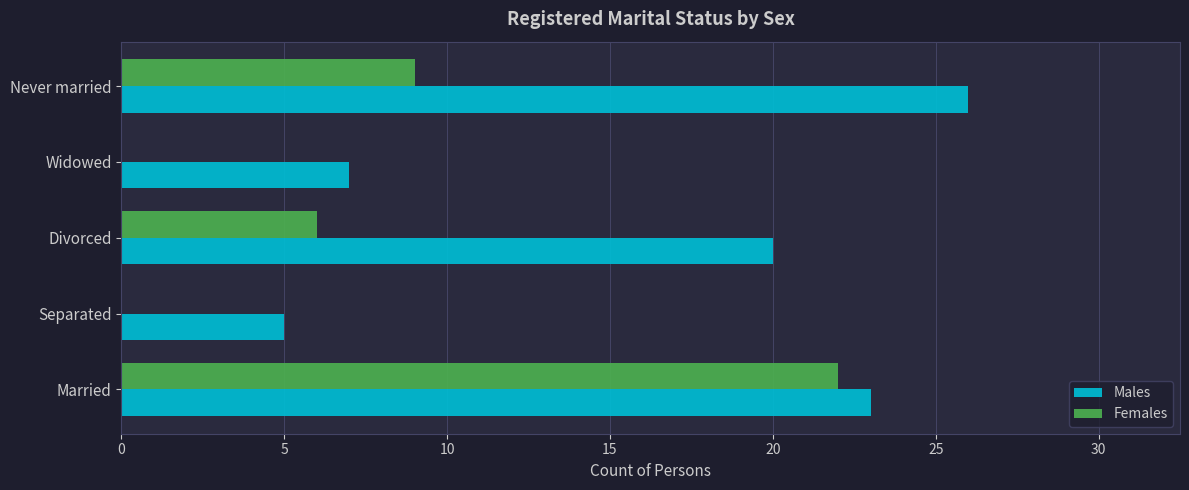

At which label is Females closest to 11?

Never married